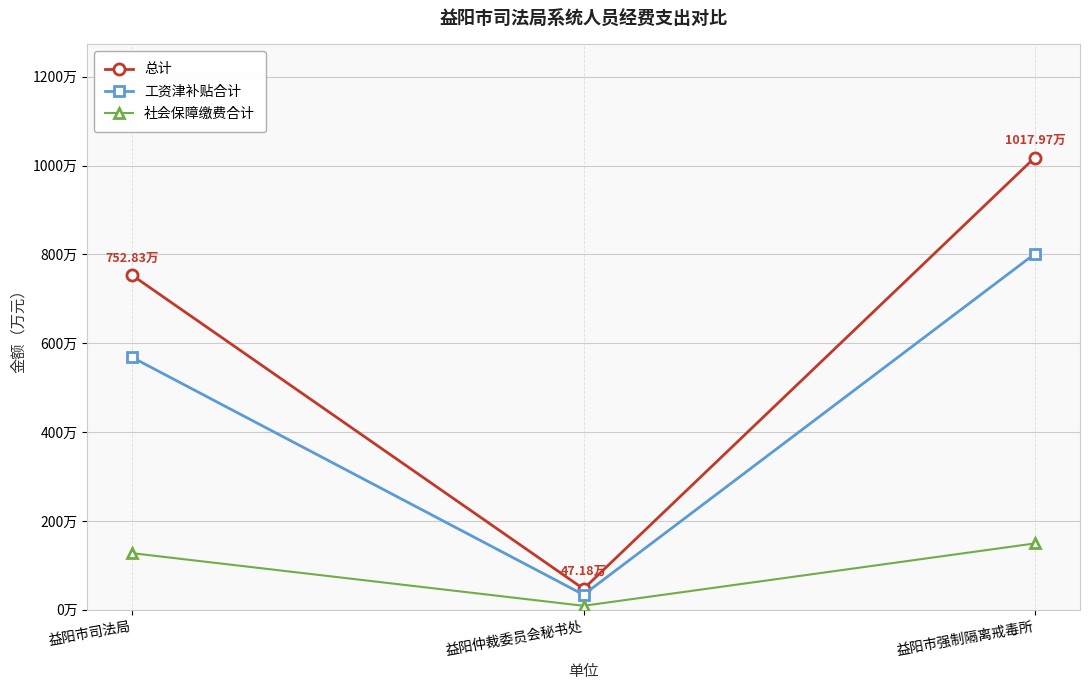

Is this an area chart (filled region under the line)?

No